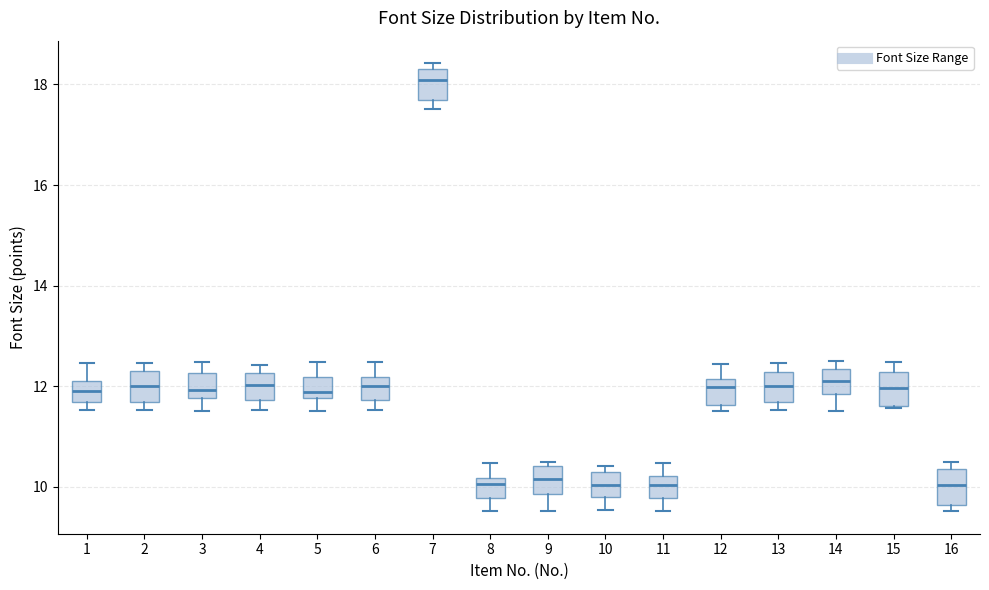

Reading left to right, read every box against the y-axis: the position of its median line, the range the box covers, and the ends of its whiskers. The values are not printed on the chart, so give them approximately, as read against the axis.

1: median 12.0, box 11.6 to 12.2, whiskers 11.6 (just below the box's lower edge) to 12.4
2: median 12.0, box 11.6 to 12.4, whiskers 11.6 (just below the box's lower edge) to 12.4 (just above the box's upper edge)
3: median 12.0, box 11.8 to 12.2, whiskers 11.6 to 12.4
4: median 12.0, box 11.8 to 12.2, whiskers 11.6 to 12.4
5: median 11.8 (just above the box's lower edge), box 11.8 to 12.2, whiskers 11.6 to 12.4
6: median 12.0, box 11.8 to 12.2, whiskers 11.6 to 12.4
7: median 18.0, box 17.6 to 18.4, whiskers 17.6 (just below the box's lower edge) to 18.4 (just above the box's upper edge)
8: median 10.0, box 9.8 to 10.2, whiskers 9.6 to 10.4
9: median 10.2, box 9.8 to 10.4, whiskers 9.6 to 10.4 (just above the box's upper edge)
10: median 10.0, box 9.8 to 10.2, whiskers 9.6 to 10.4
11: median 10.0, box 9.8 to 10.2, whiskers 9.6 to 10.4
12: median 12.0, box 11.6 to 12.2, whiskers 11.6 (just below the box's lower edge) to 12.4
13: median 12.0, box 11.6 to 12.2, whiskers 11.6 (just below the box's lower edge) to 12.4
14: median 12.2, box 11.8 to 12.4, whiskers 11.6 to 12.4 (just above the box's upper edge)
15: median 12.0, box 11.6 to 12.2, whiskers 11.6 to 12.4
16: median 10.0, box 9.6 to 10.4, whiskers 9.6 (just below the box's lower edge) to 10.4 (just above the box's upper edge)